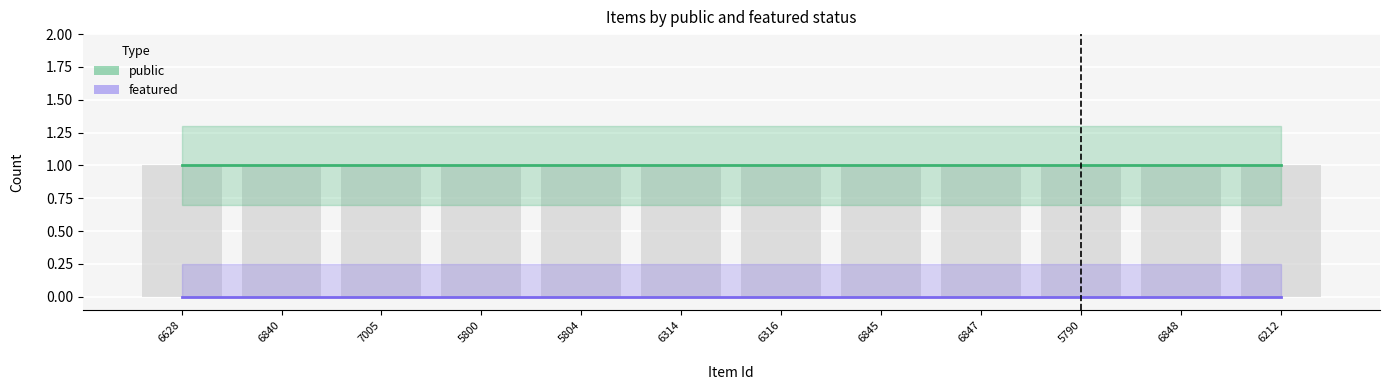

Count the number of categories in the chart.

12